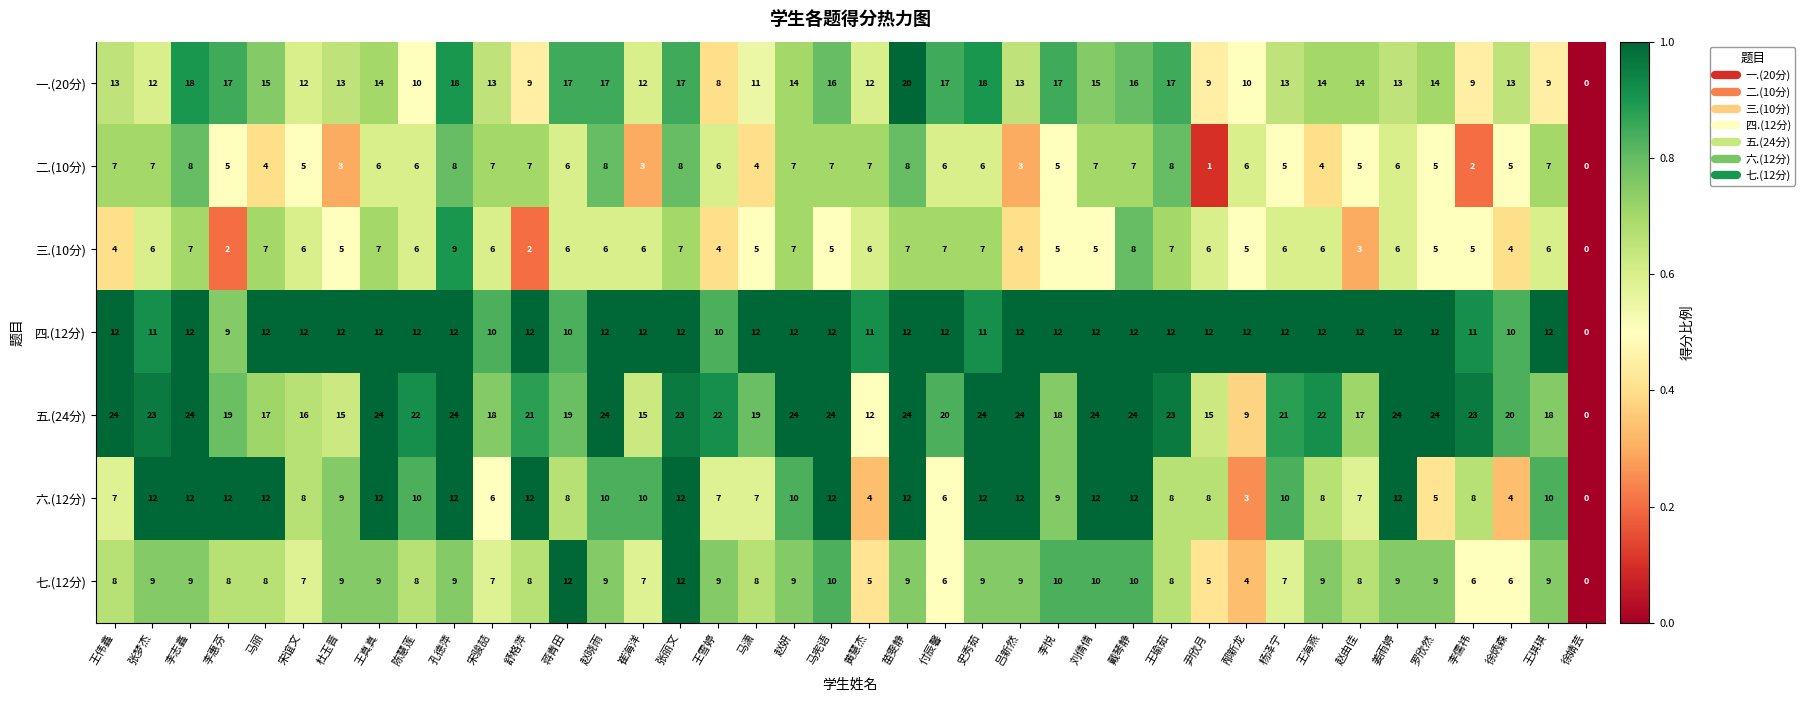

Which series has the largest total across all categories?

五.(24分)